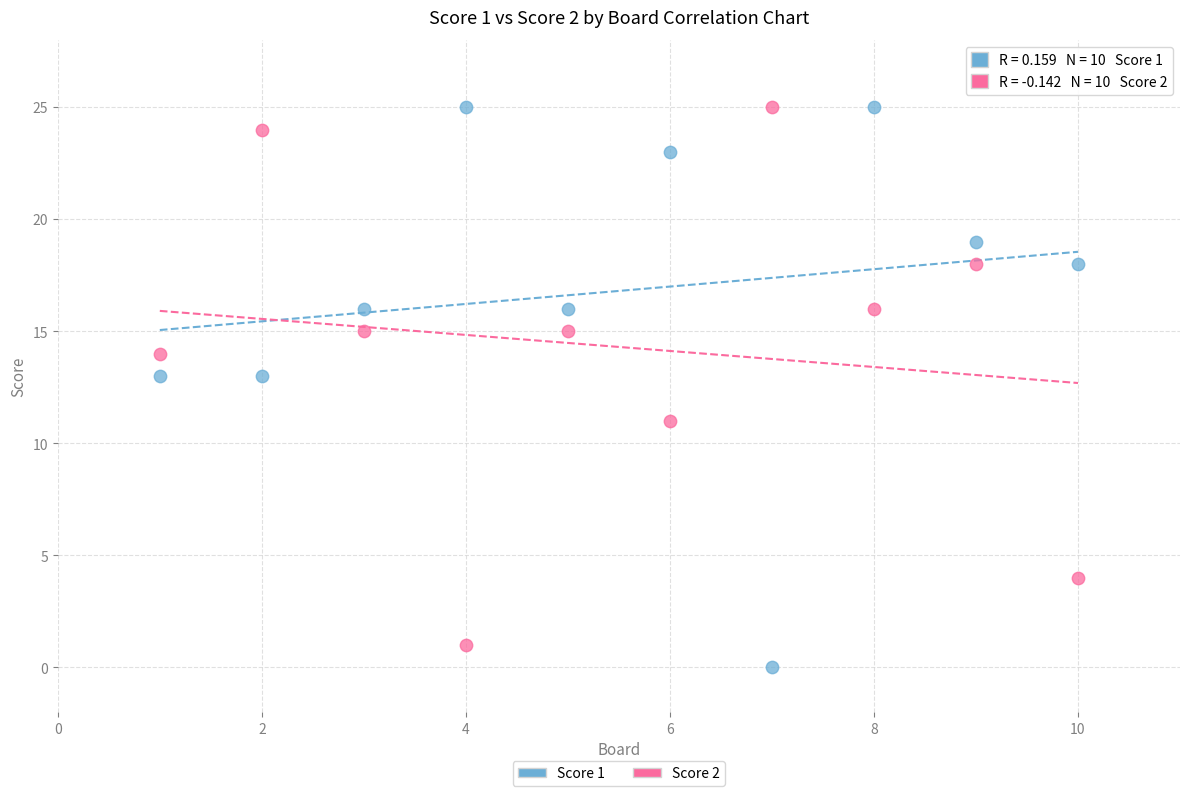

What is the X range (max minus min) for the scatter plot?

9